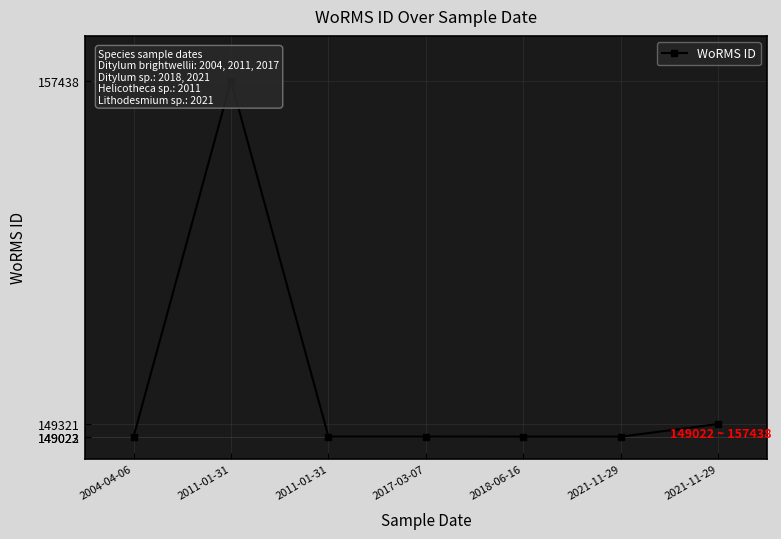

At which label is the value closest to 153230?

2021-11-29